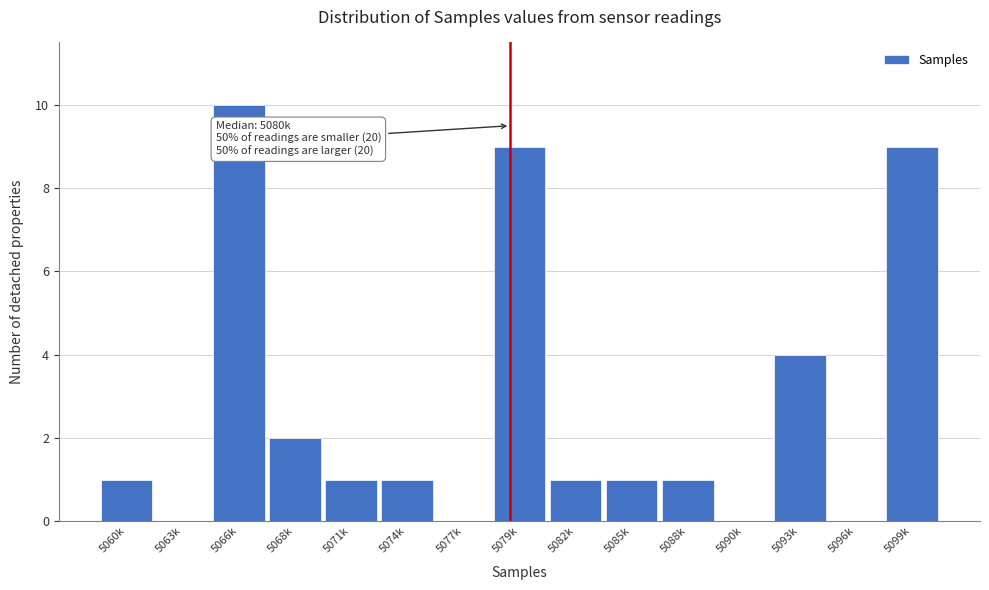

Reading left to right, transcribe all the data shown in this chart.

5060k=1	5063k=0	5066k=10	5068k=2	5071k=1	5074k=1	5077k=0	5079k=9	5082k=1	5085k=1	5088k=1	5090k=0	5093k=4	5096k=0	5099k=9